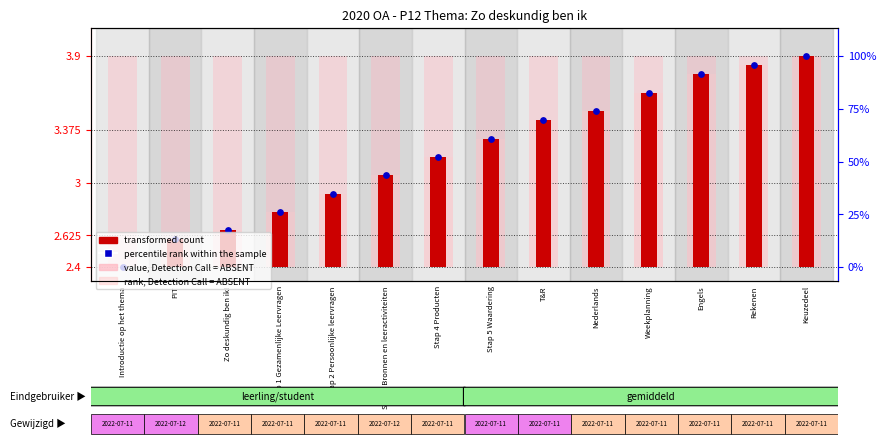

What is the total value across all series at Keuzedeel?

8.4